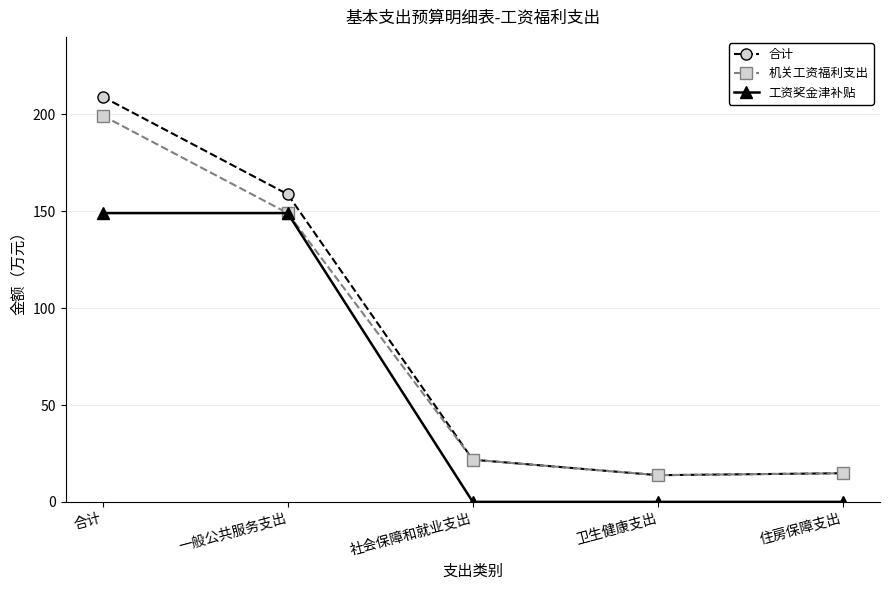

What is the value of the 合计 point at the 1st from the left?

209.1